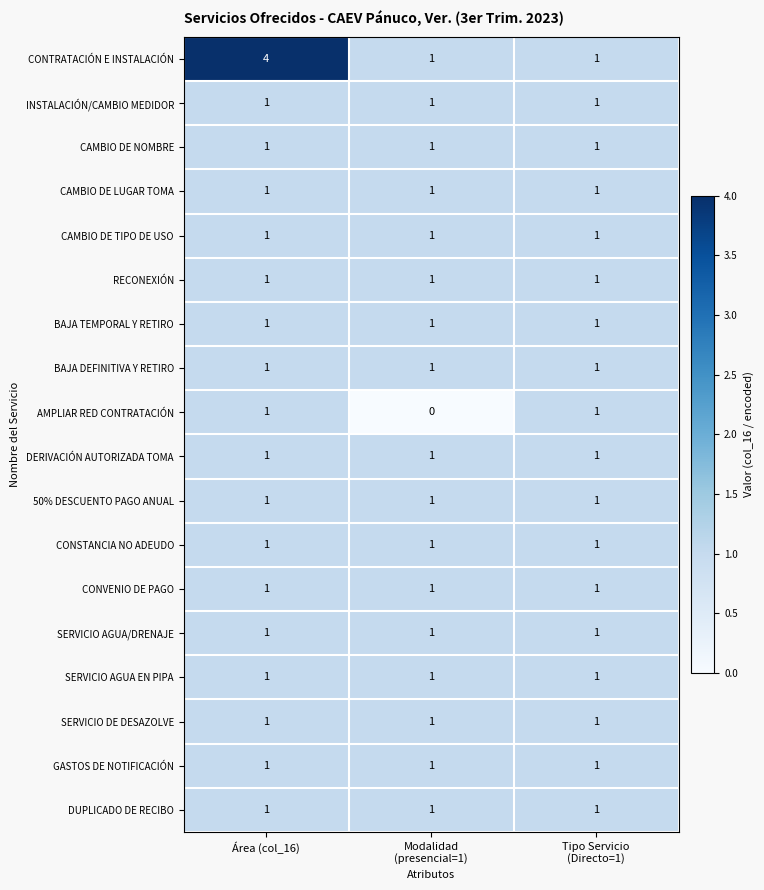

True or false: 50% DESCUENTO PAGO ANUAL has a value of 2 at Área (col_16).

False